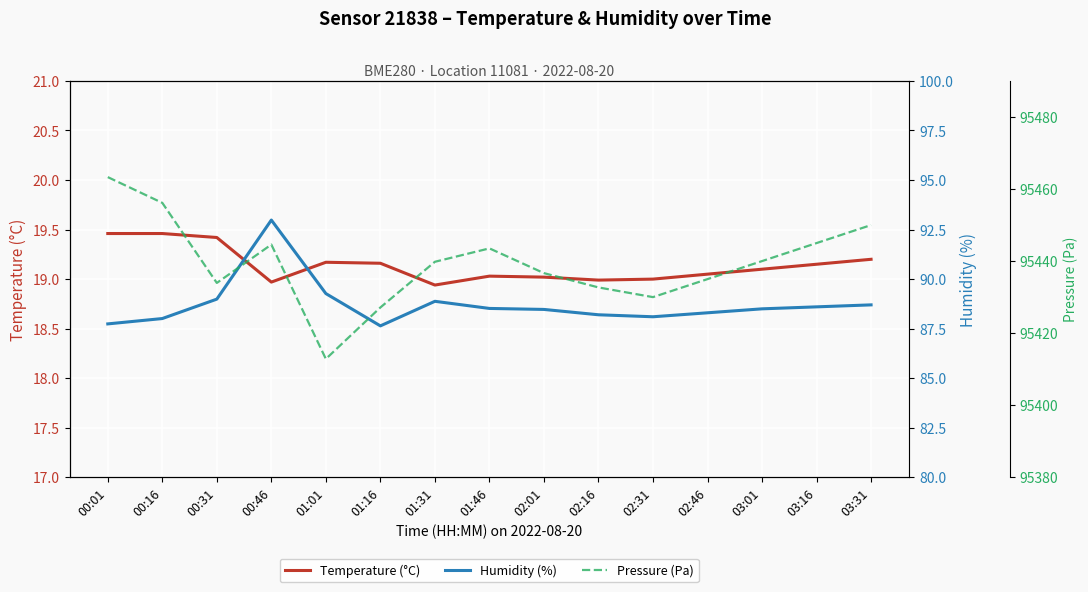

Between 00:16 and 00:46, which is larger?

00:16